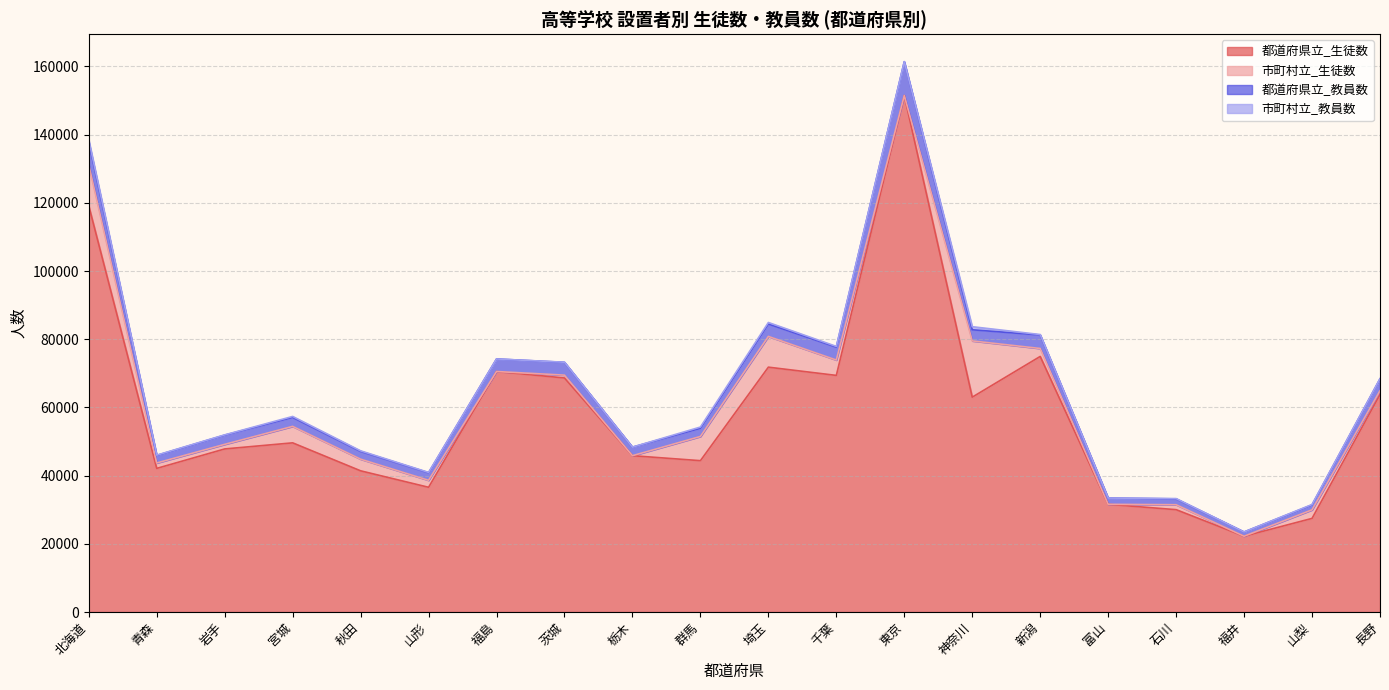

Between which two adjacent categories do 都道府県立_教員数 and 市町村立_生徒数 first intersect?

北海道 and 青森